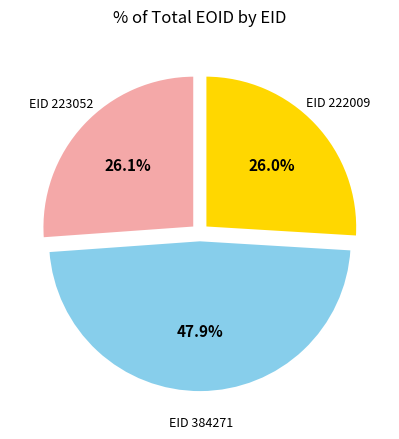

Is there any slice that represents more than half of the pie?

No